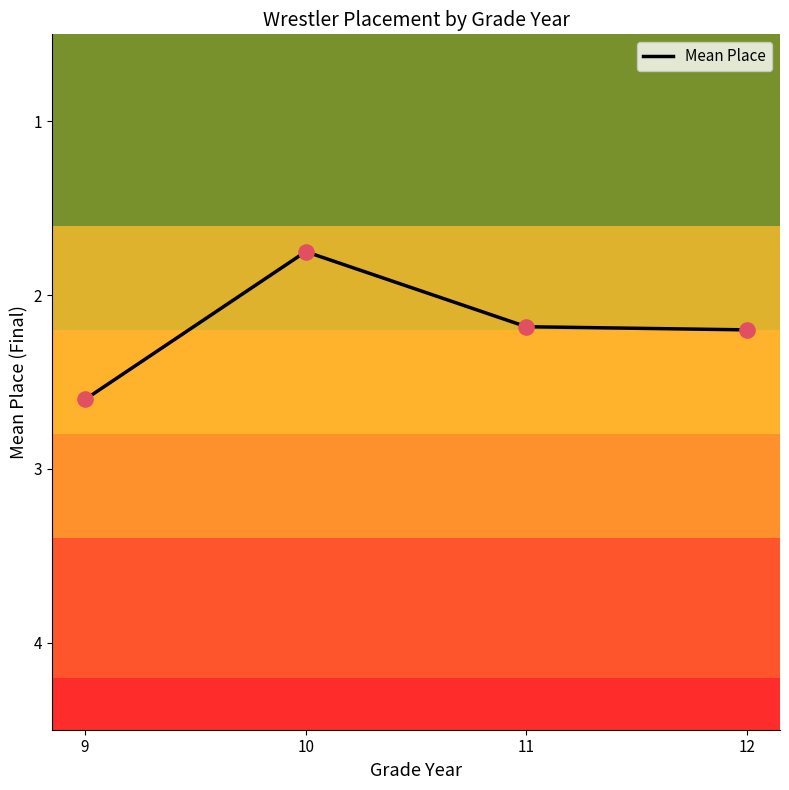

Approximately how many times larger is the value at 9 compared to 12?

1.2